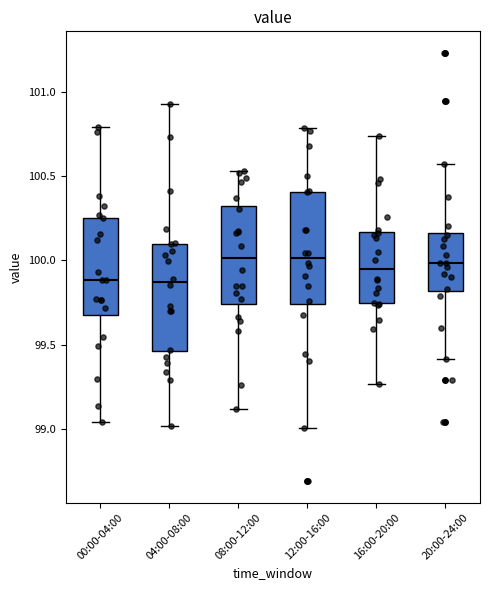

Reading left to right, read every box against the y-axis: the position of its median line, the range the box covers, and the ends of its whiskers. The values are not printed on the chart, so give them approximately, as read against the axis.

00:00-04:00: median 99.90, box 99.70 to 100.25, whiskers 99.05 to 100.80
04:00-08:00: median 99.85, box 99.45 to 100.10, whiskers 99.00 to 100.95
08:00-12:00: median 100.00, box 99.75 to 100.30, whiskers 99.10 to 100.55
12:00-16:00: median 100.00, box 99.75 to 100.40, whiskers 99.00 to 100.80
16:00-20:00: median 99.95, box 99.75 to 100.15, whiskers 99.25 to 100.75
20:00-24:00: median 100.00, box 99.80 to 100.15, whiskers 99.40 to 100.55